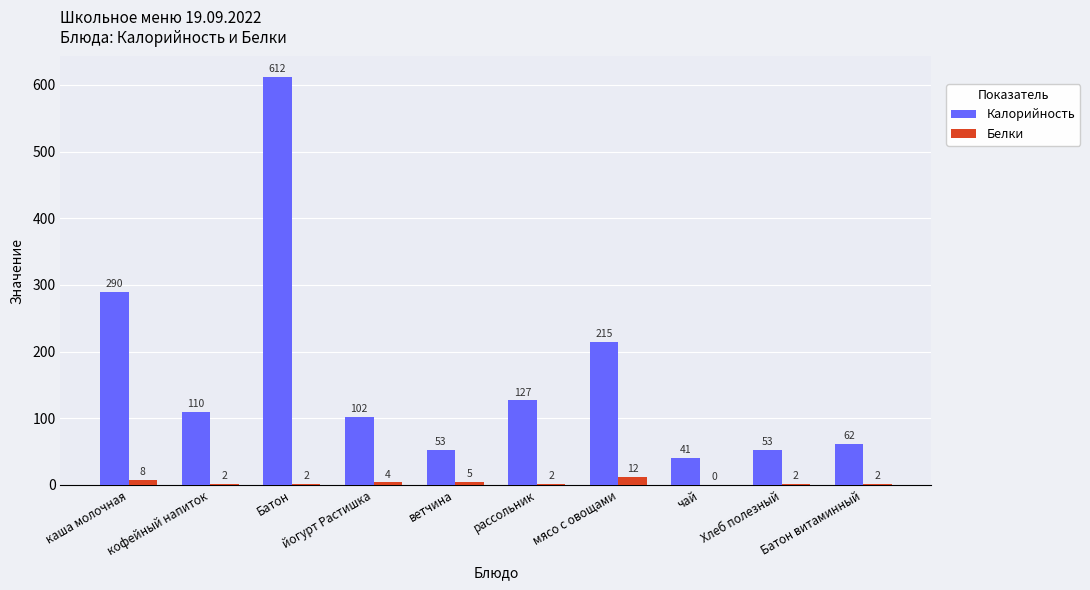

At which category is the sum across all series the highest?

Батон